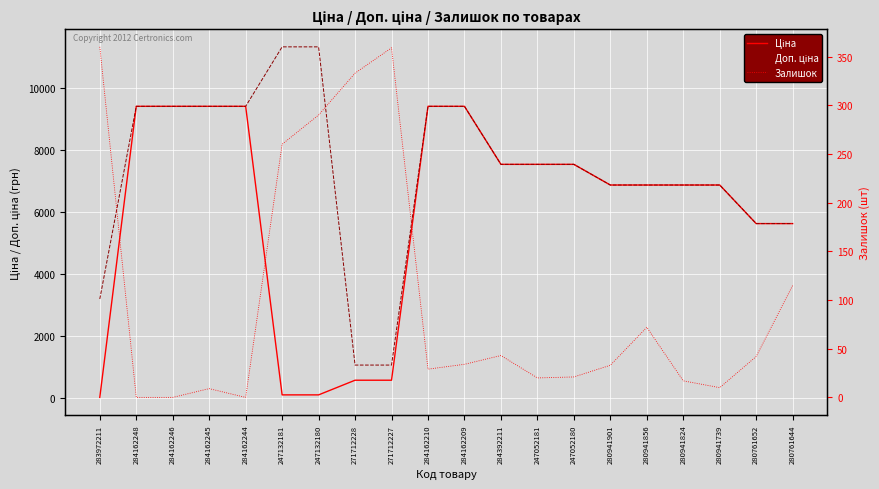

What is the label of the 17th point from the right?

284162245